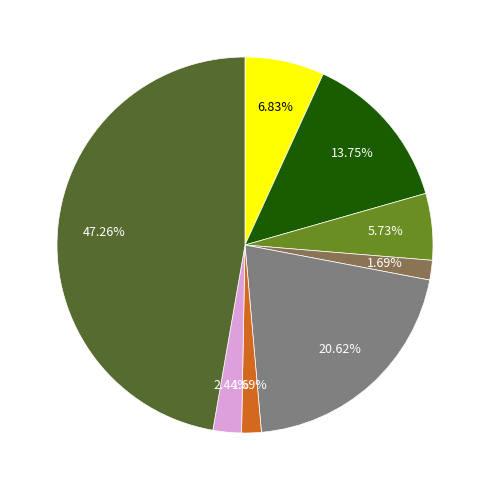

Is there a majority slice in this chart?

No